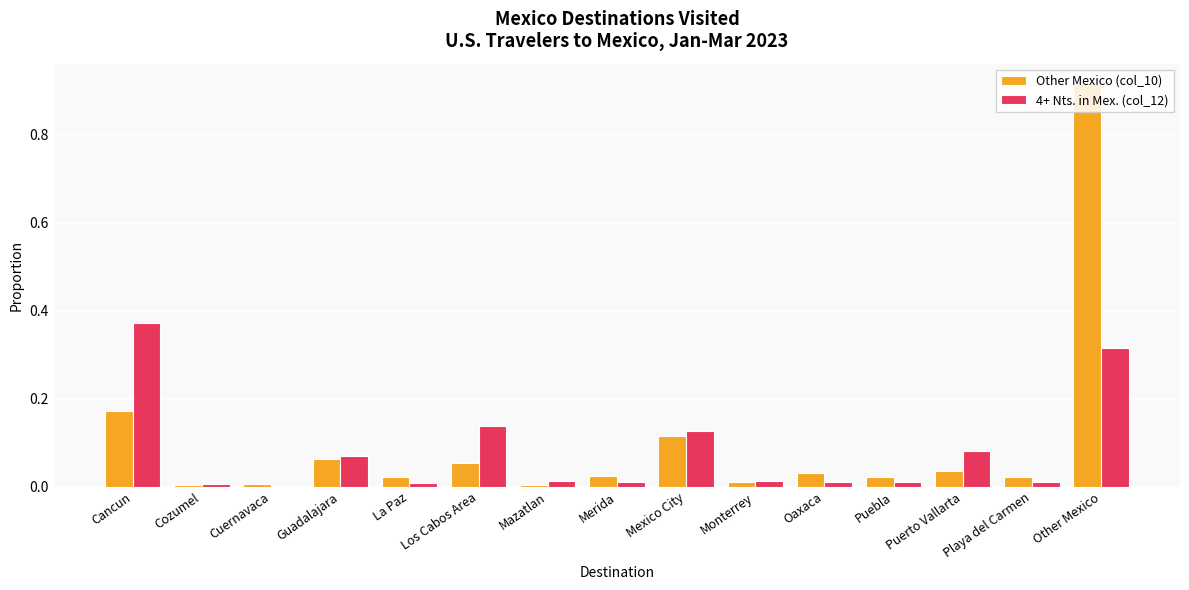

True or false: Other Mexico (col_10) has a value of 0.0 at Puebla.

True